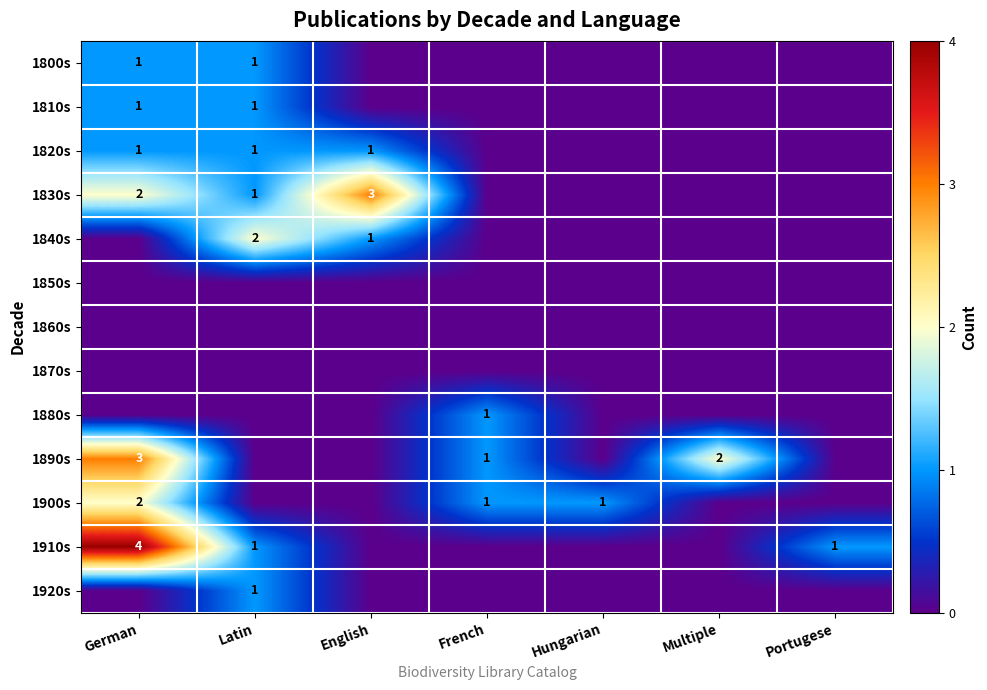

What is the difference between the highest and lowest values at Multiple?

2